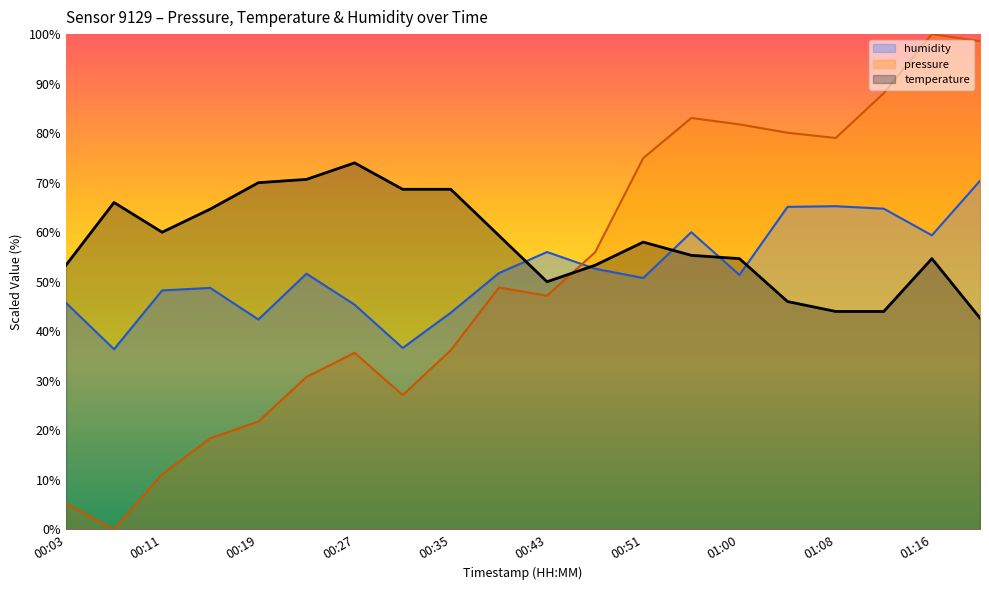

Which category has the highest value across all series?

01:16